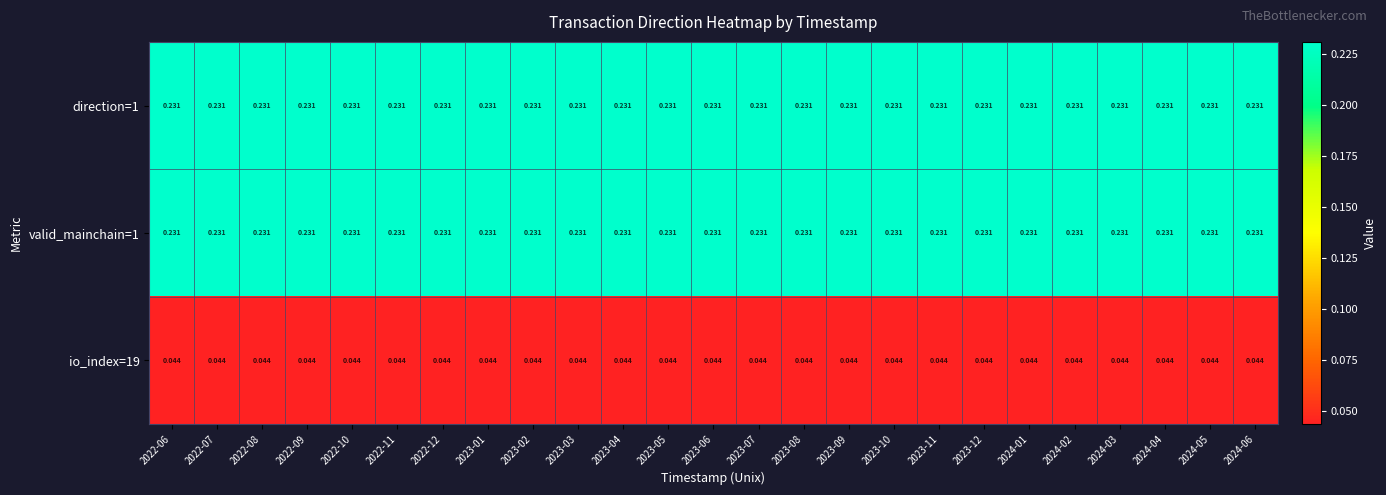

How many data points does each series have?

25